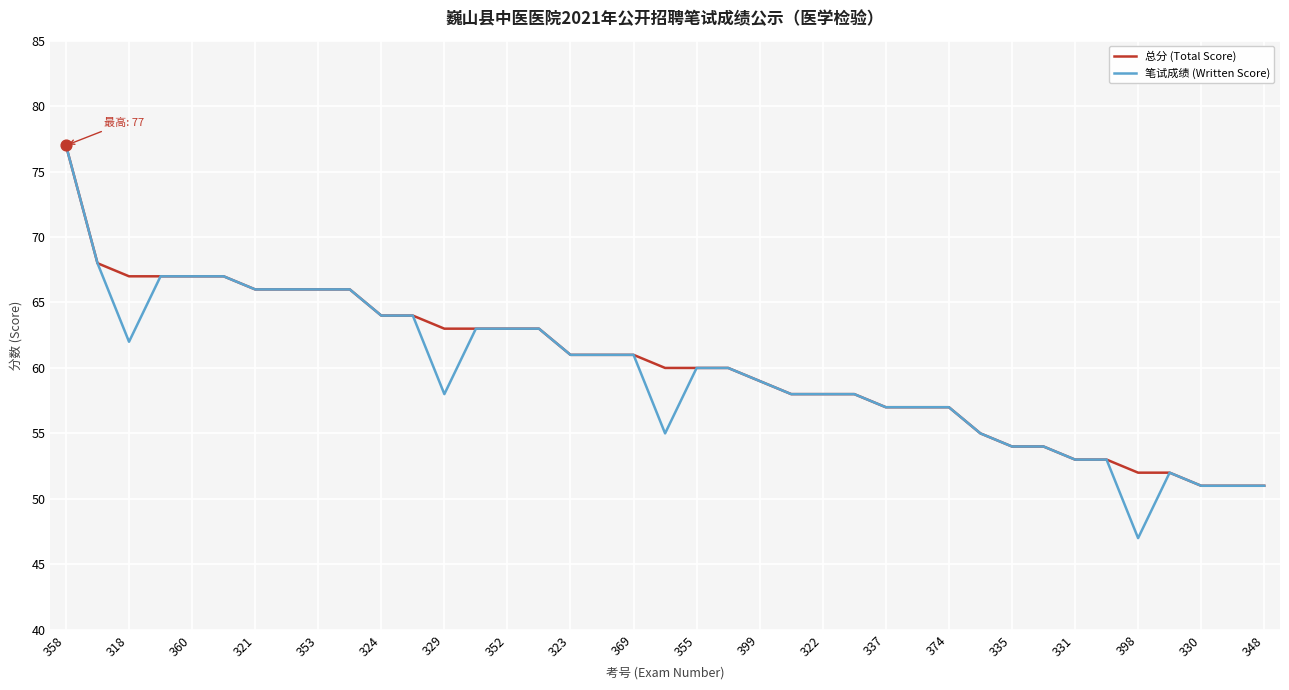

What are all the series names shown in the legend?

总分 (Total Score), 笔试成绩 (Written Score)